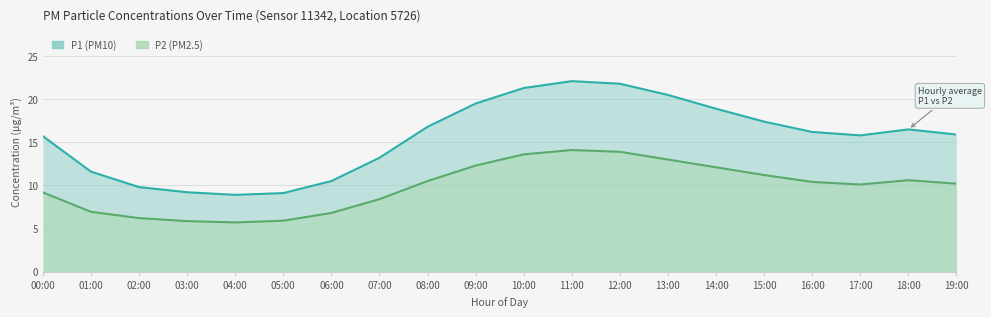

Does the chart have visible grid lines?

Yes